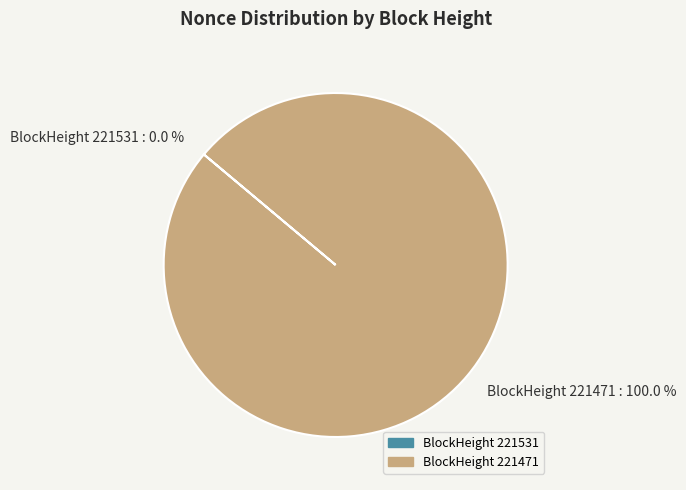

Rank the categories by value from highest to lowest.

221471, 221531